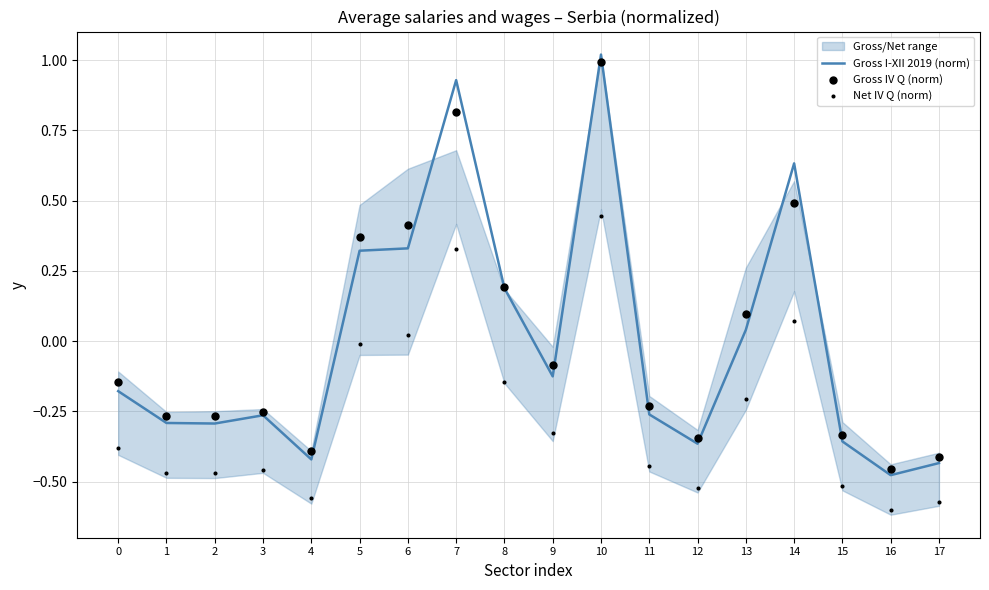

Is the value of Gross I-XII 2019 (norm) at 0 greater than the value of Net IV Q (norm) at 3?

Yes